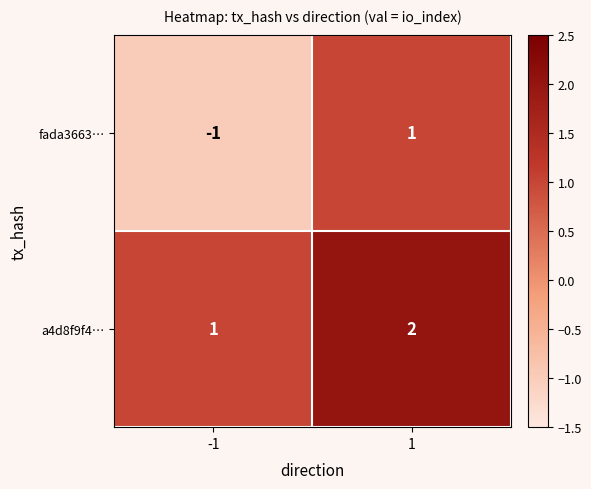

What is the sum of all a4d8f9f4… values?

3